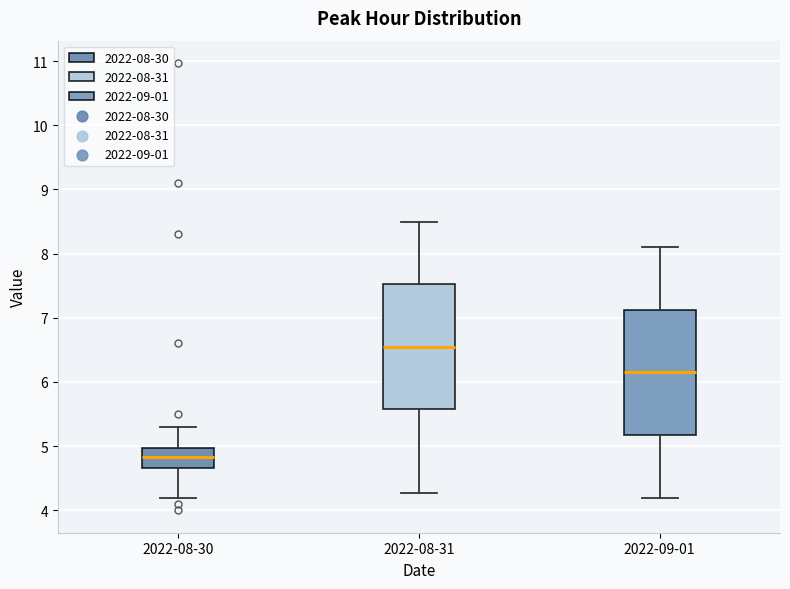

Where does the lower whisker of the box for 2022-08-31 end on the y-axis? The values are not printed on the chart, so give them approximately, as read against the axis.

4.3